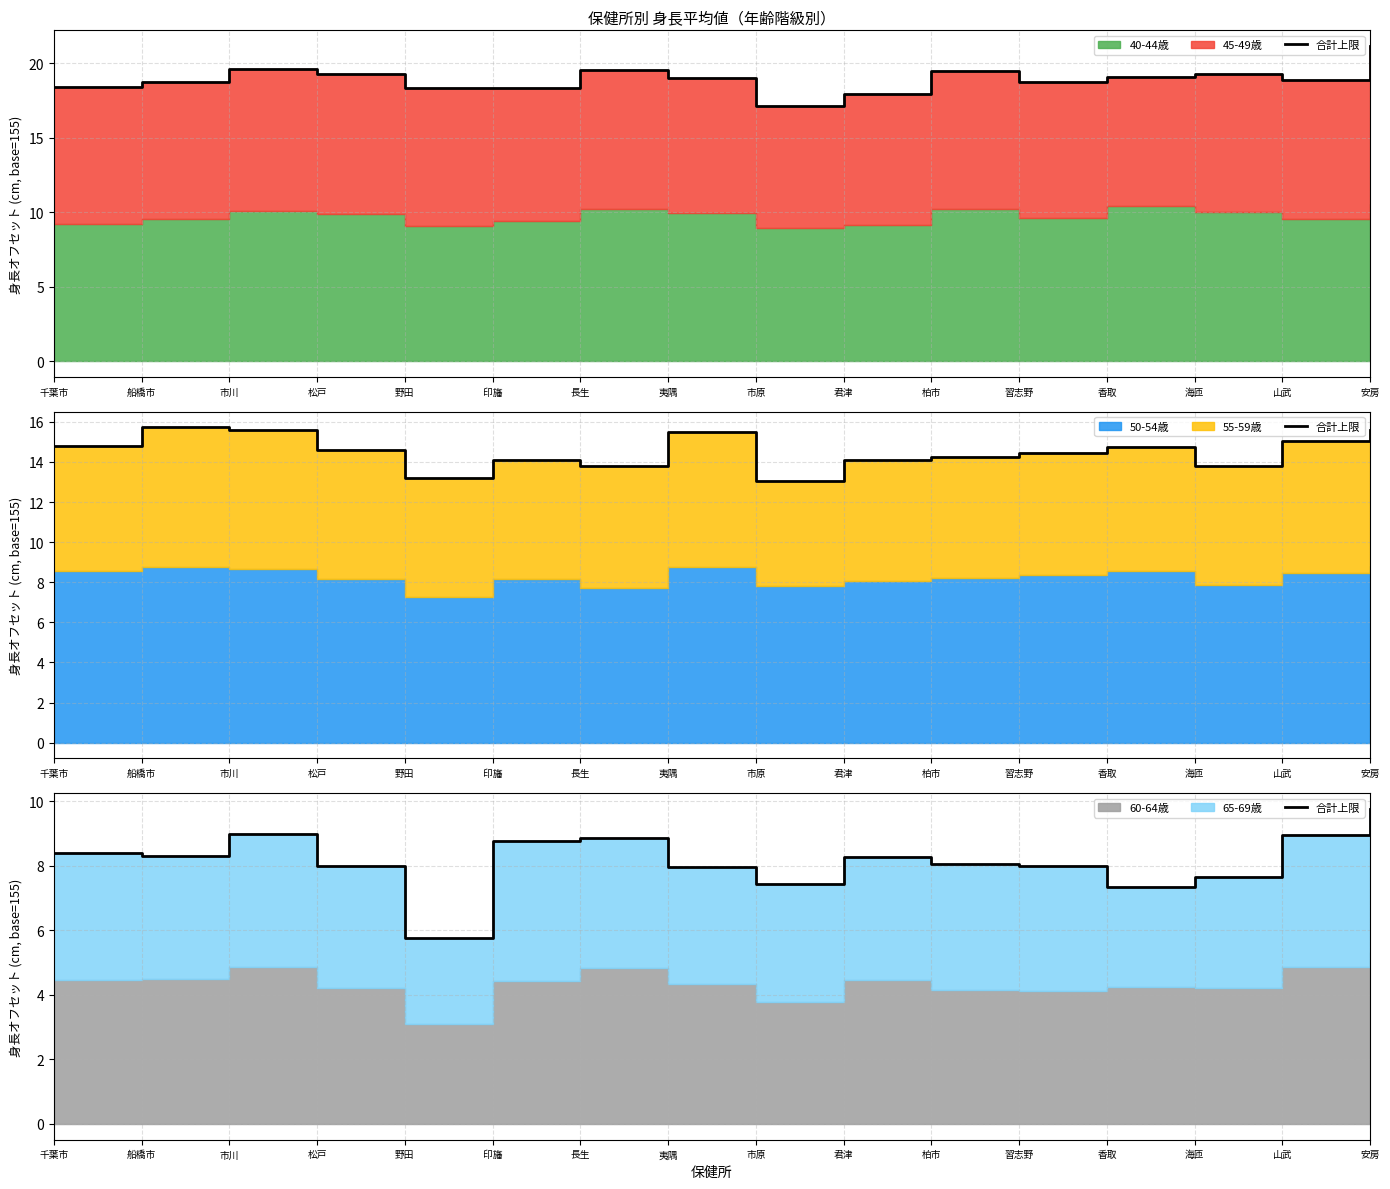

What position from the left is 安房?

16